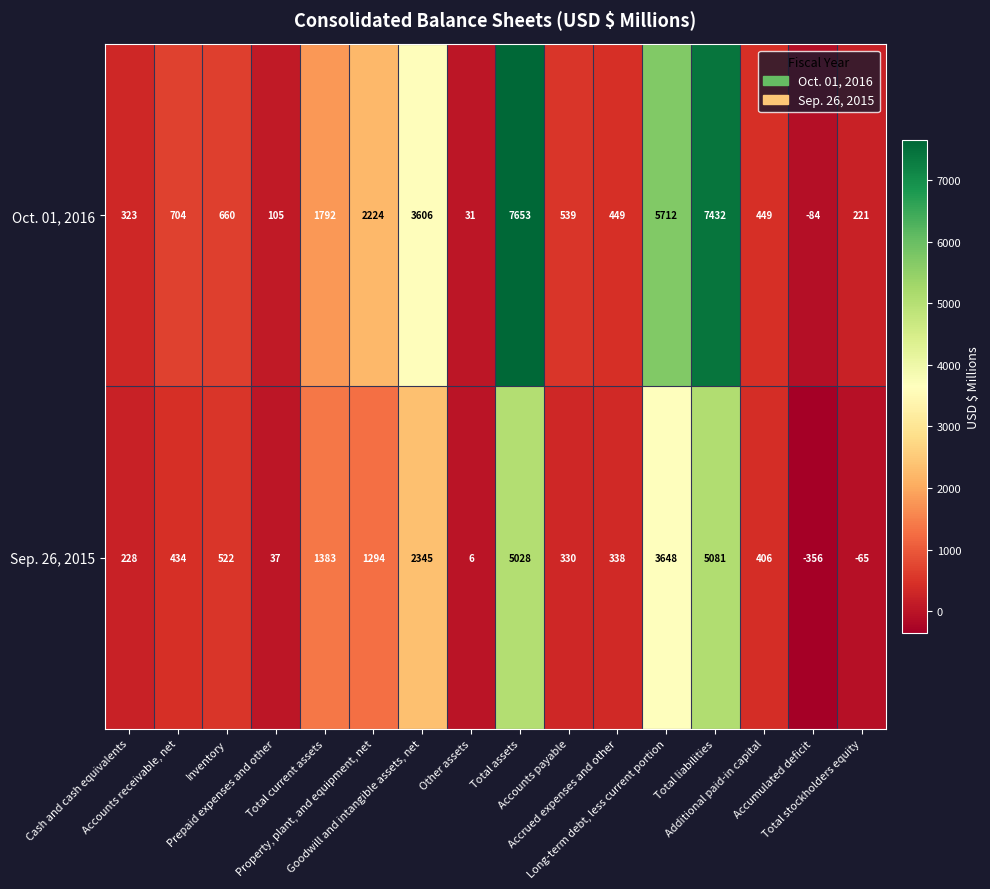

List the series in order of their peak value, highest first.

Oct. 01, 2016, Sep. 26, 2015